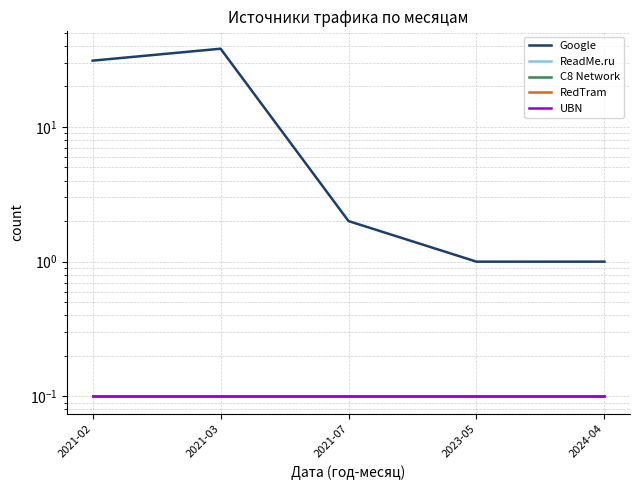

What is the total value across all series at 2021-07?

2.4